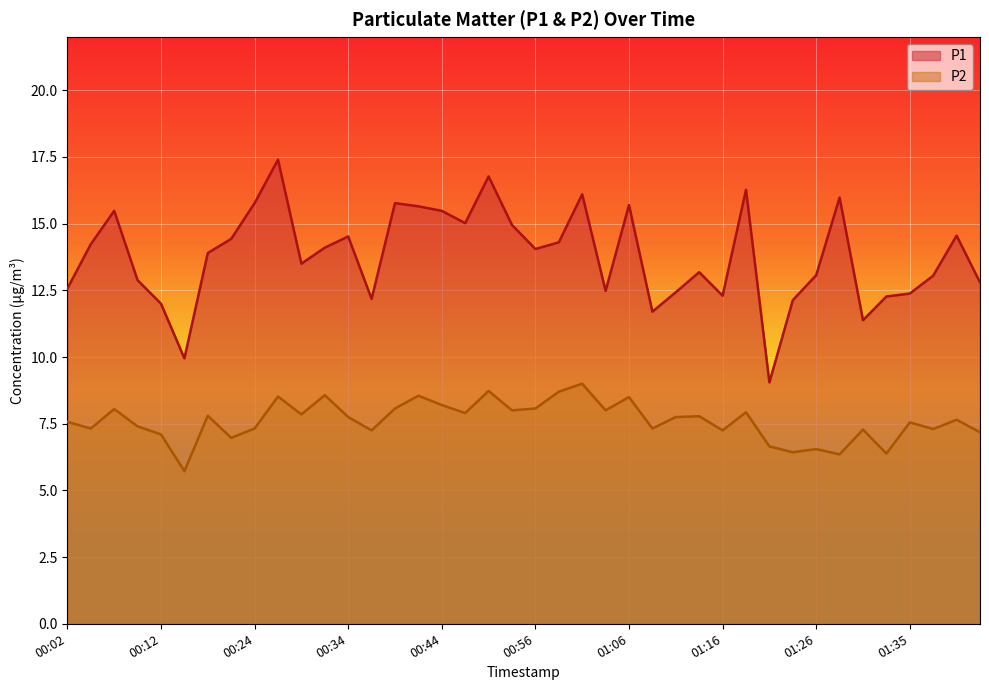

What is the difference between the P2 values at 00:04 and 01:40?

0.3